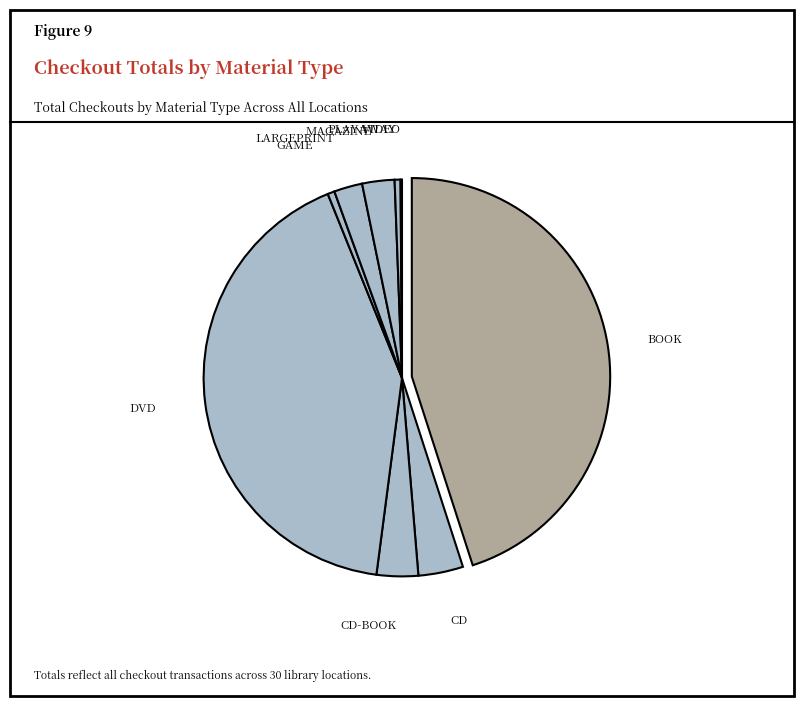

Does any single category account for the majority?

No